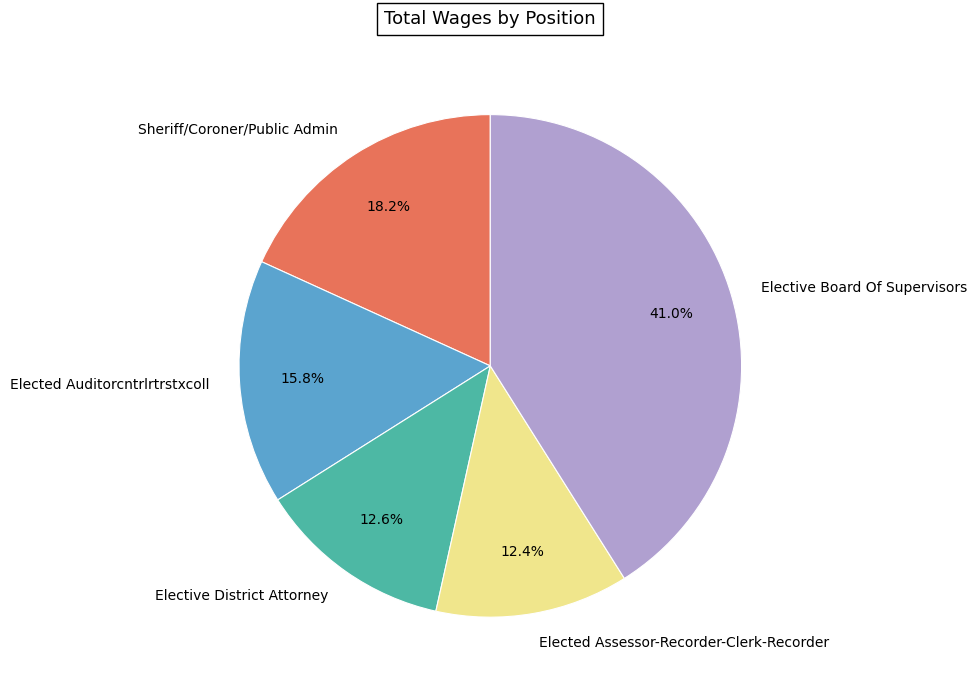

To the nearest percent, what portion does Elected Assessor-Recorder-Clerk-Recorder represent?

12%